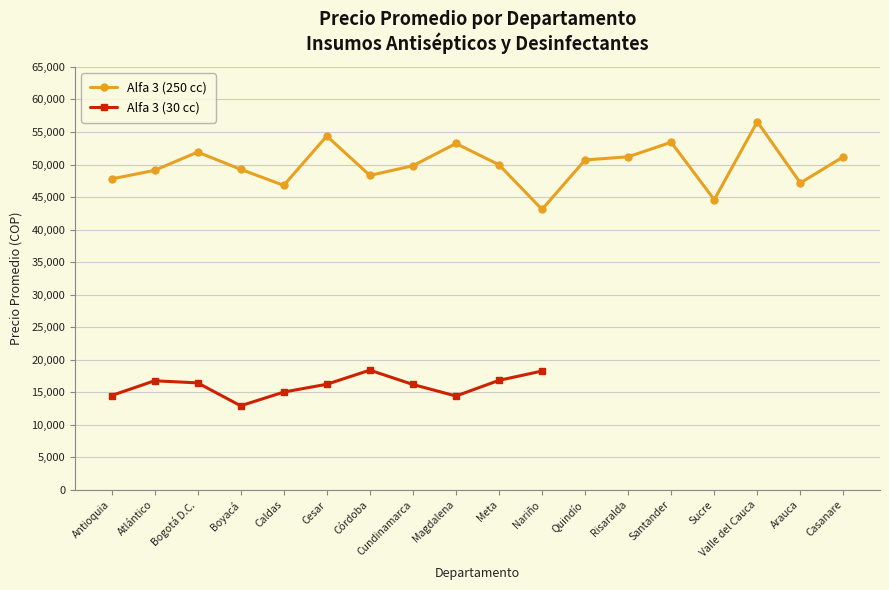

Does the chart display data point markers on the line(s)?

Yes